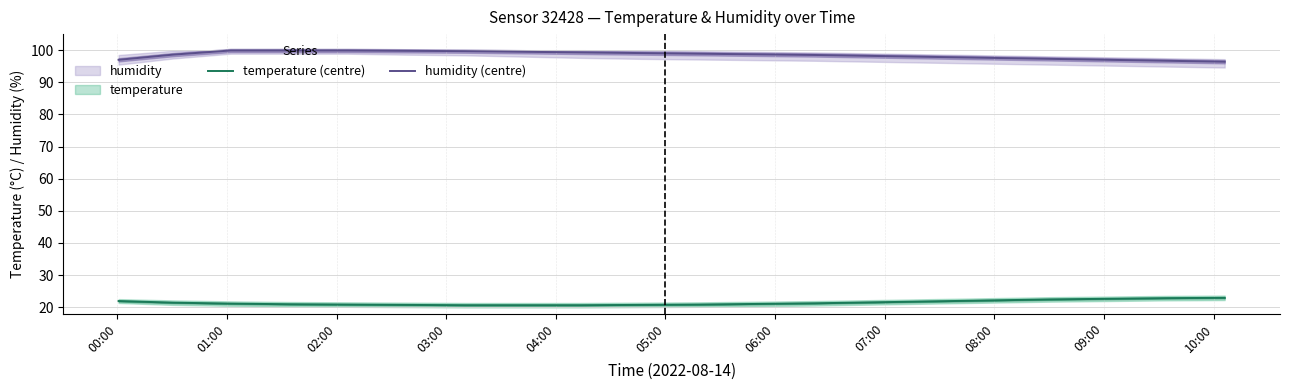

How many lines are shown in the chart?

2